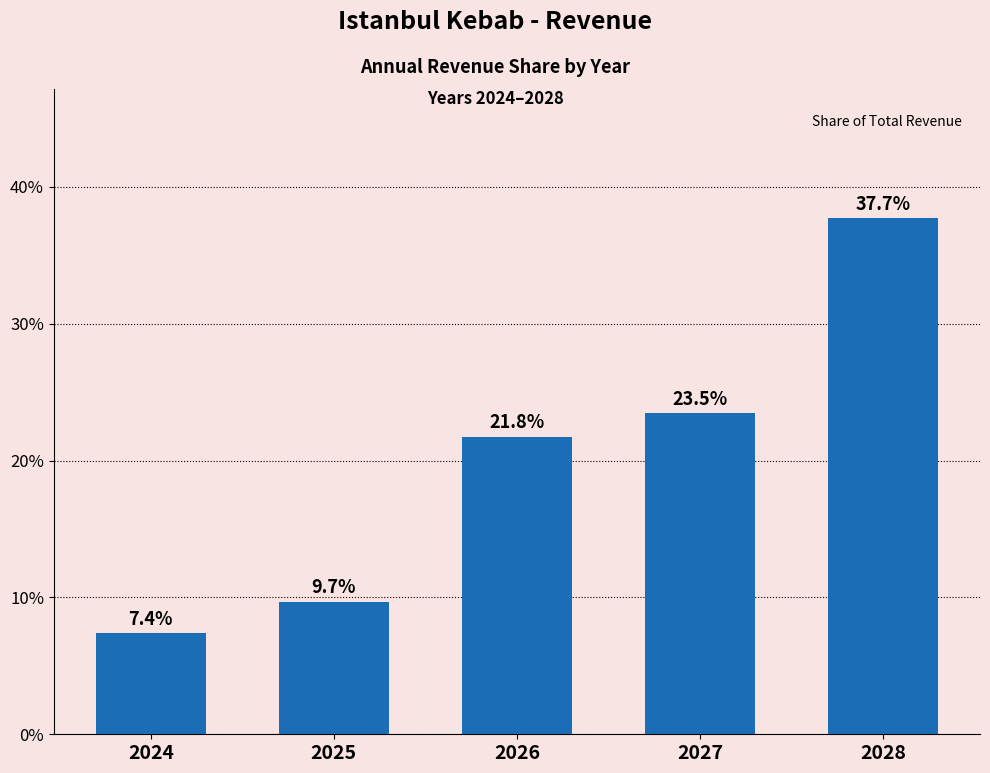

Rank the categories by value from highest to lowest.

2028, 2027, 2026, 2025, 2024